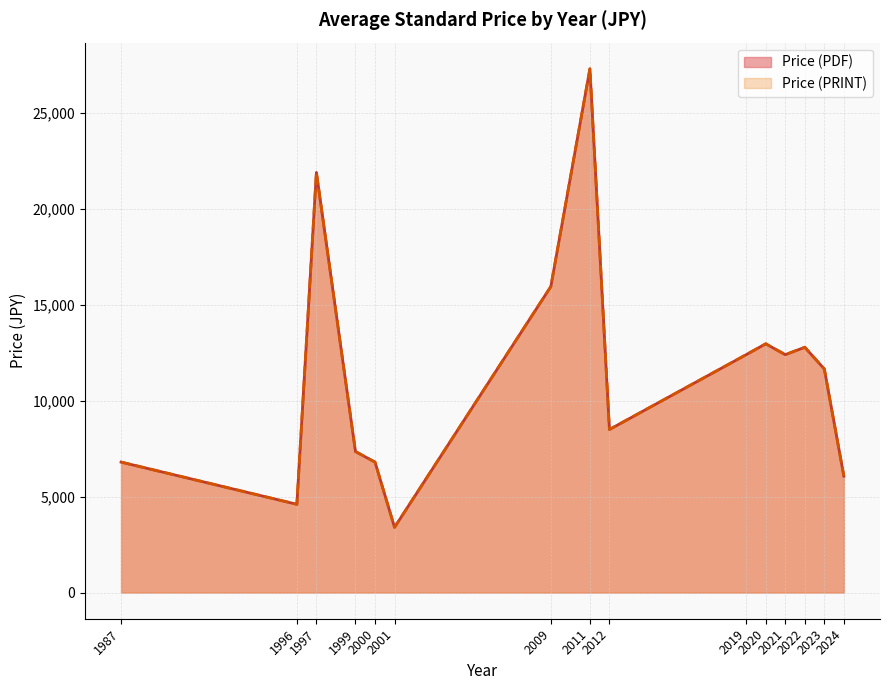

What is the maximum value for Price (PRINT)?

27300